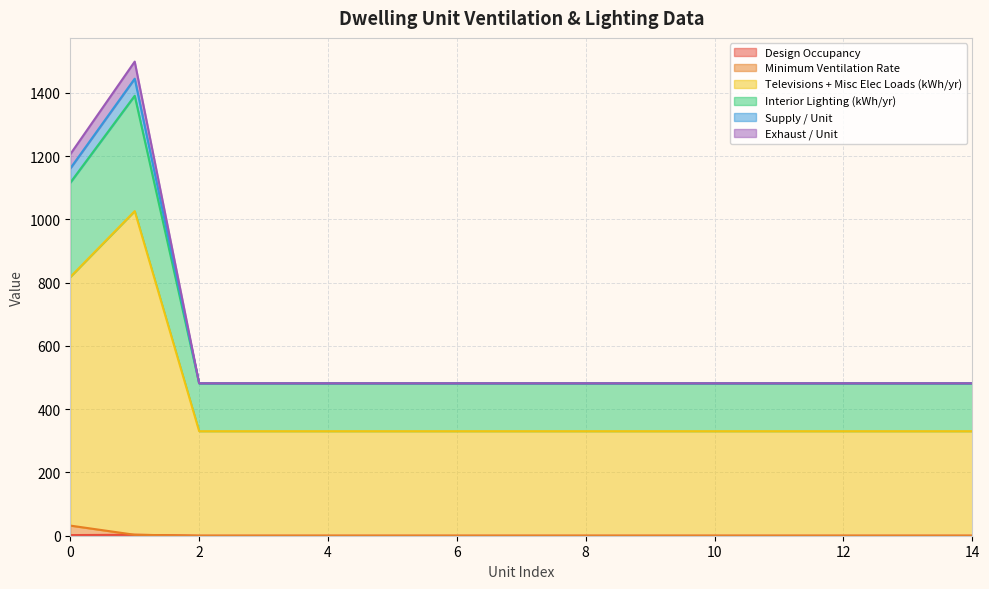

Where is the first local maximum for Exhaust / Unit?

1